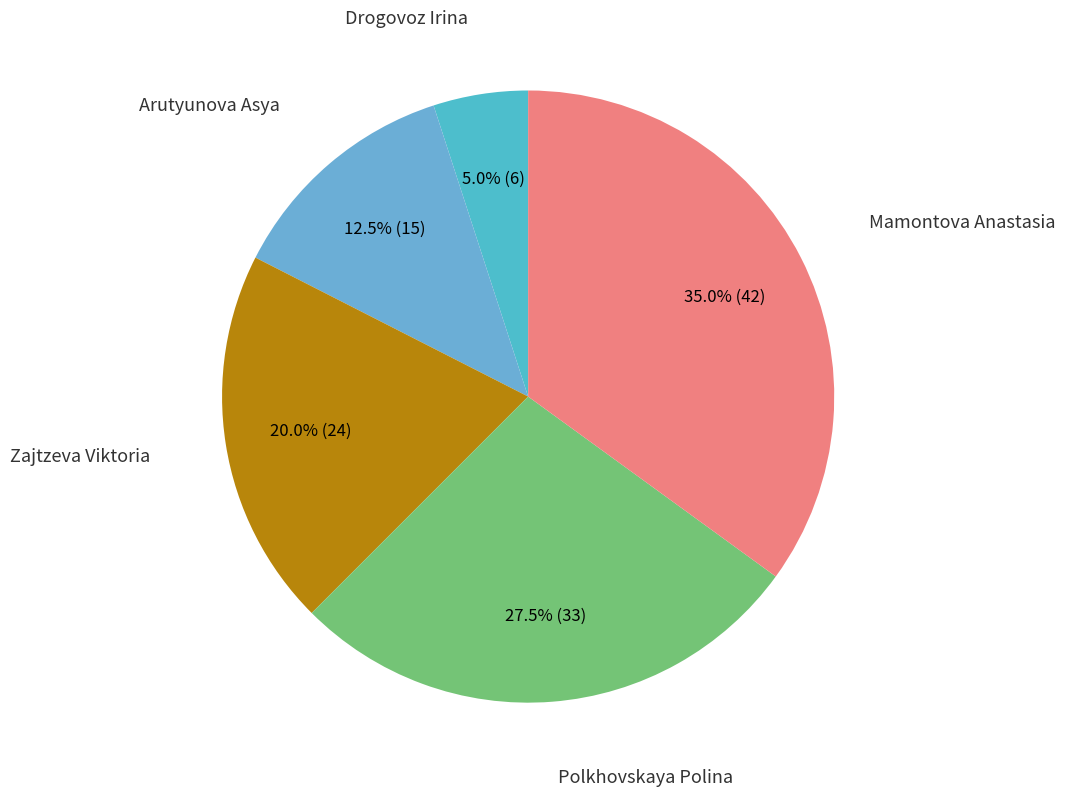

Count the number of slices in the pie.

5